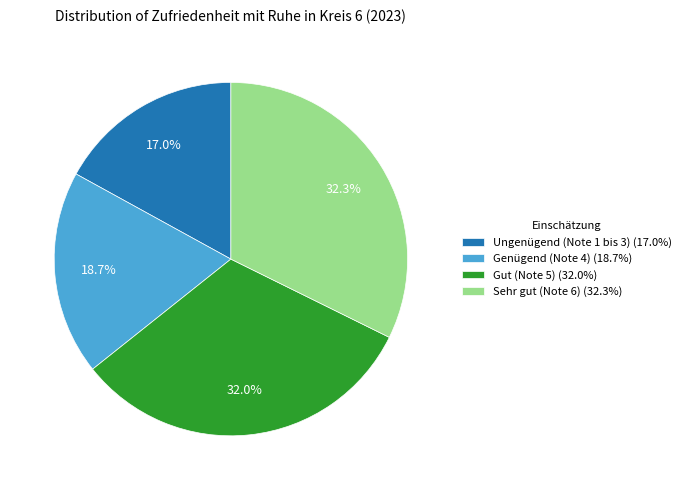

To the nearest percent, what is the difference between the largest and smallest slice percentages?

15%